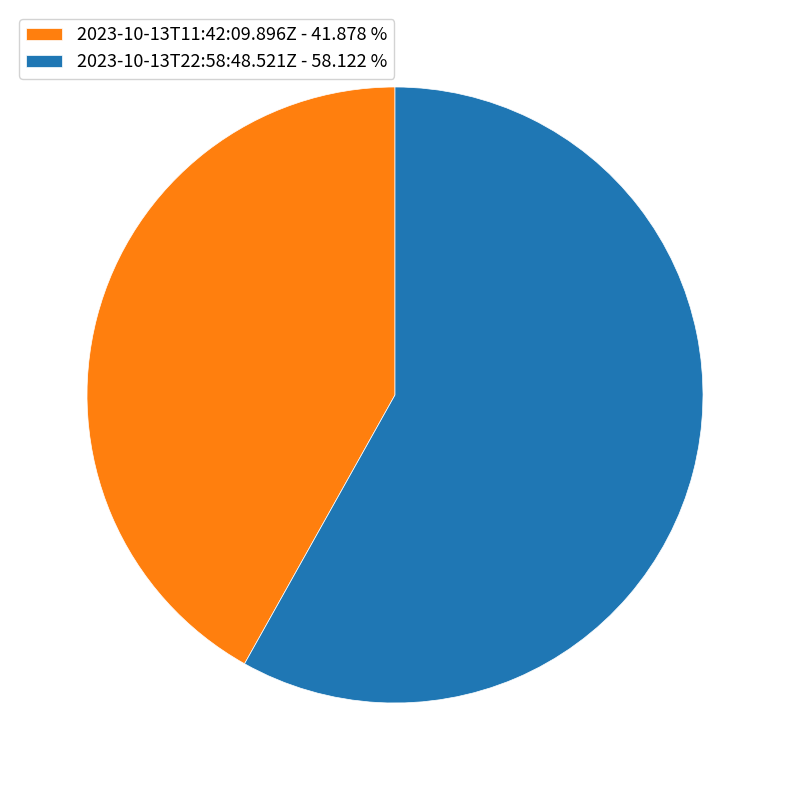

How many segments does this pie chart have?

2